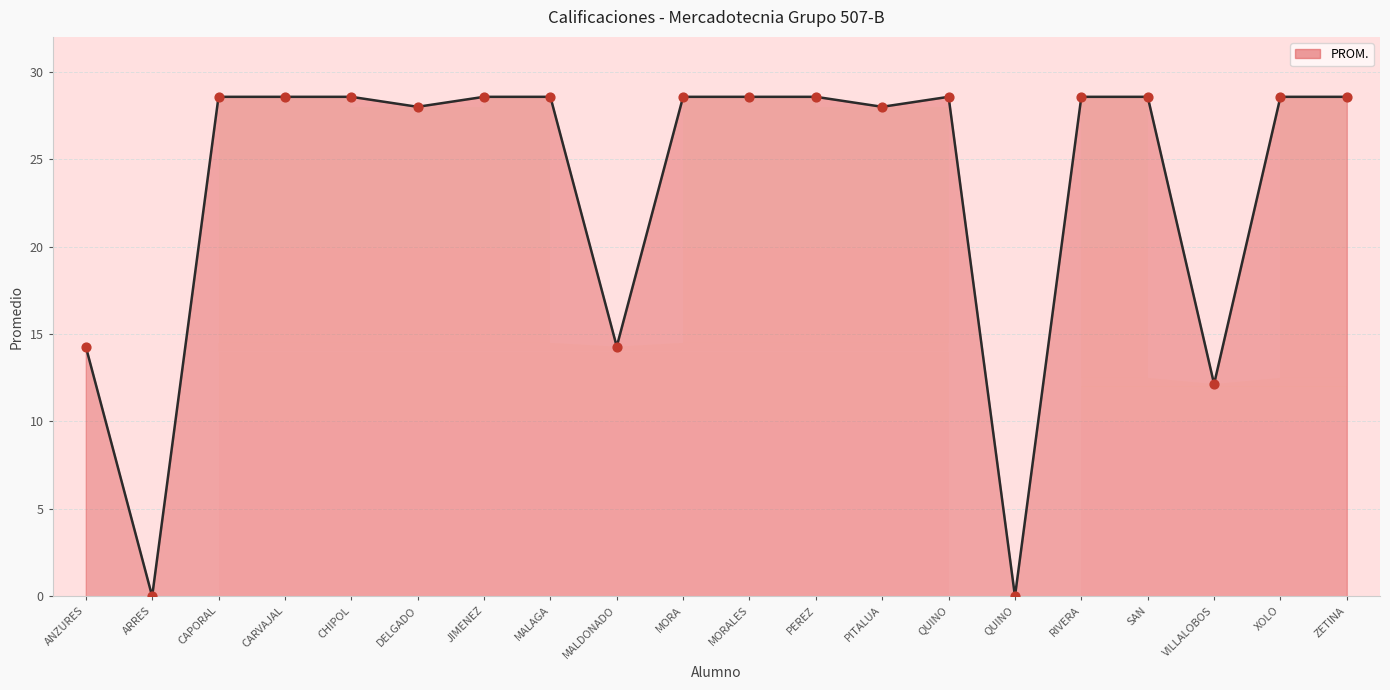

Between XOLO and QUINO, which is larger?

XOLO